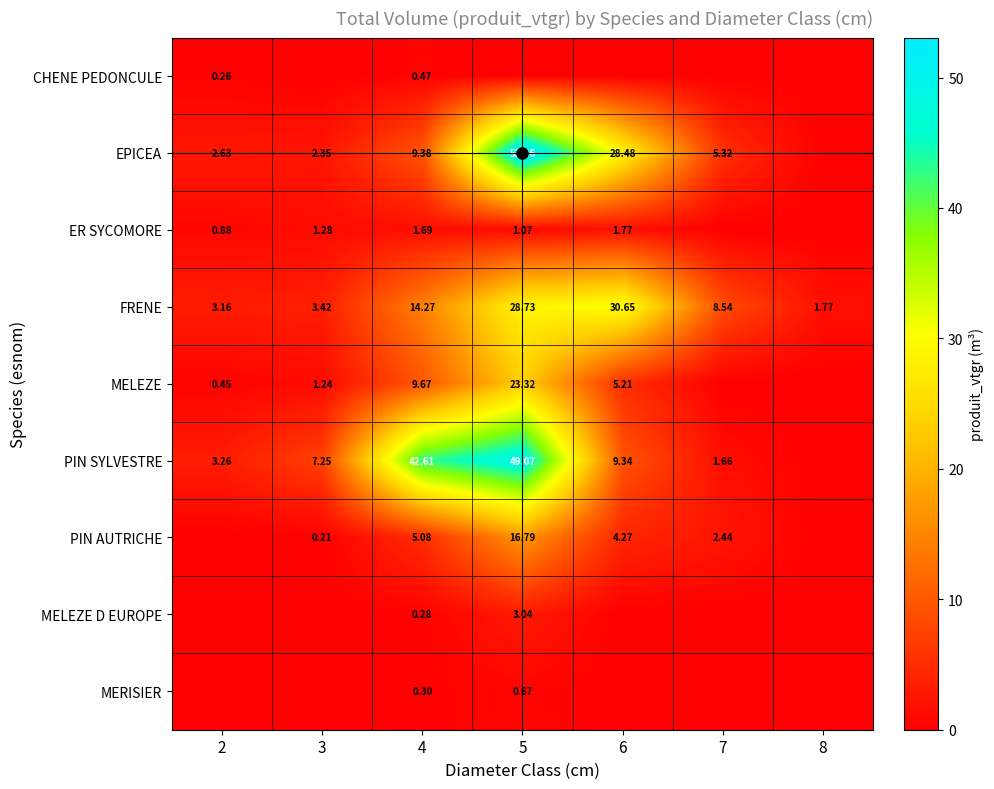

What is the sum of the EPICEA values at 4 and 6?

37.9